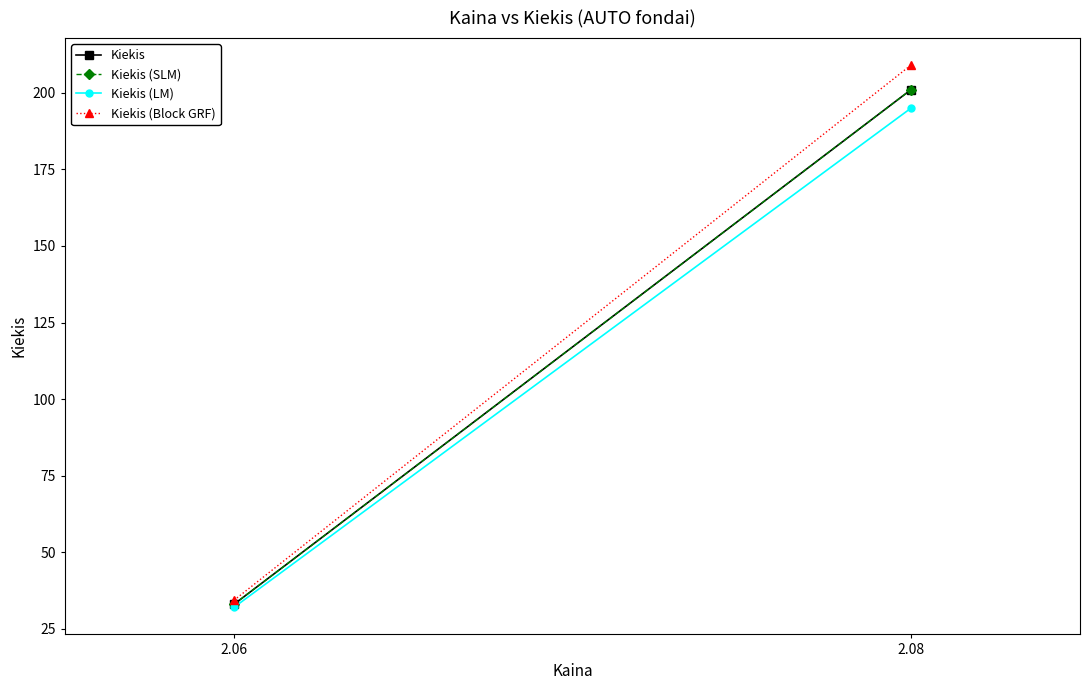

Between 2.06 and 2.08, which is larger?

2.08